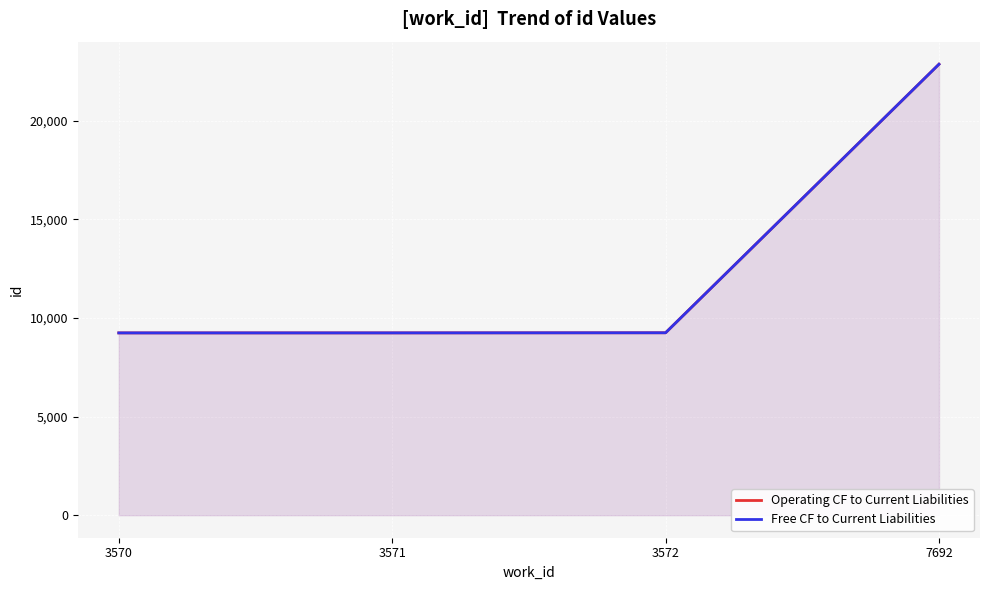

What is the difference between the Operating CF to Current Liabilities values at 3570 and 3572?

7